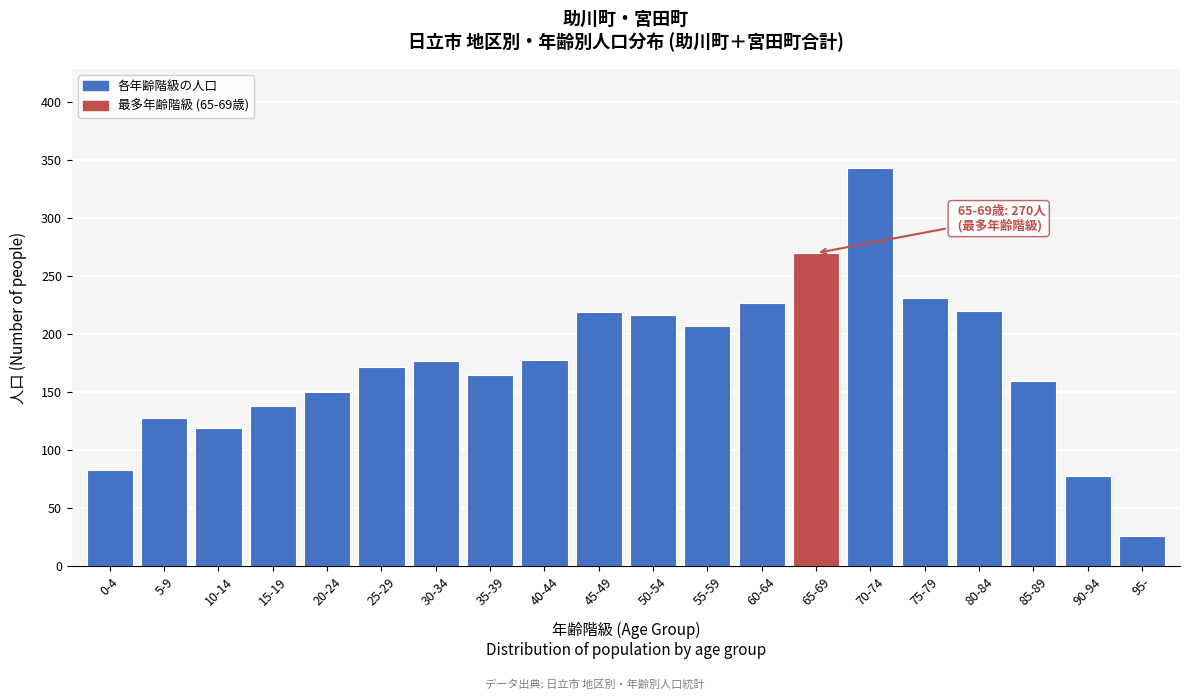

True or false: the data shows 58 at 15-19.

False